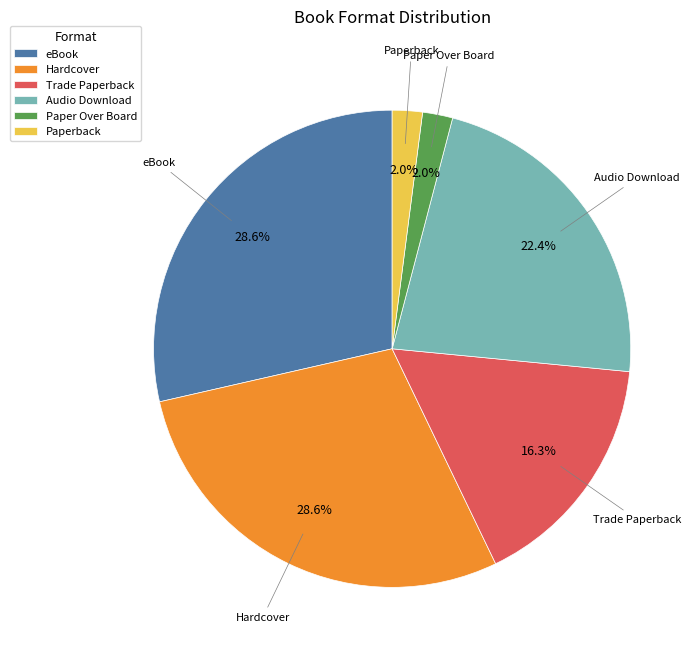

Between Audio Download and Paperback, which is larger?

Audio Download